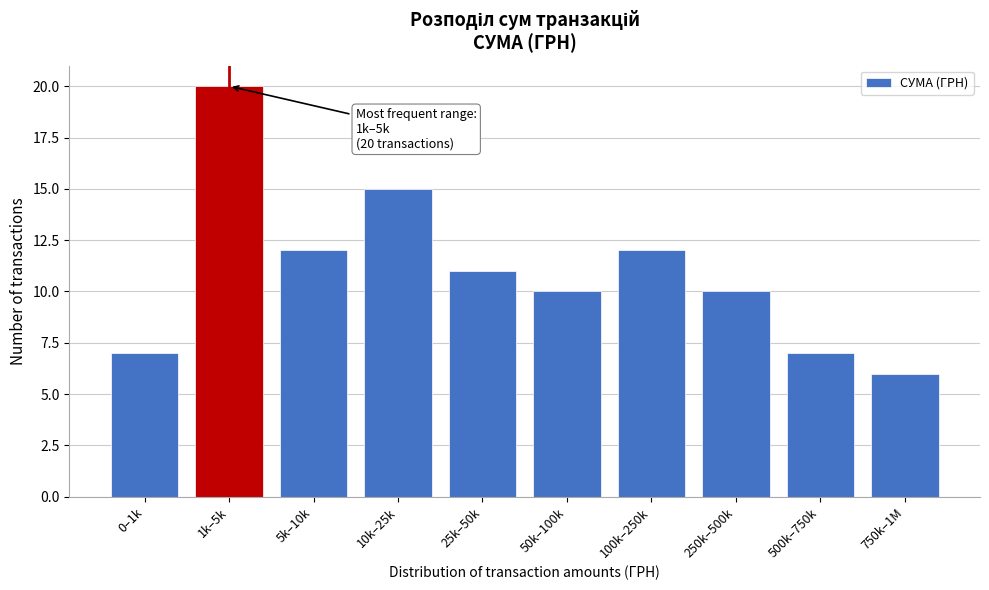

Reading right to left, transcribe all the data shown in this chart.

6	7	10	12	10	11	15	12	20	7